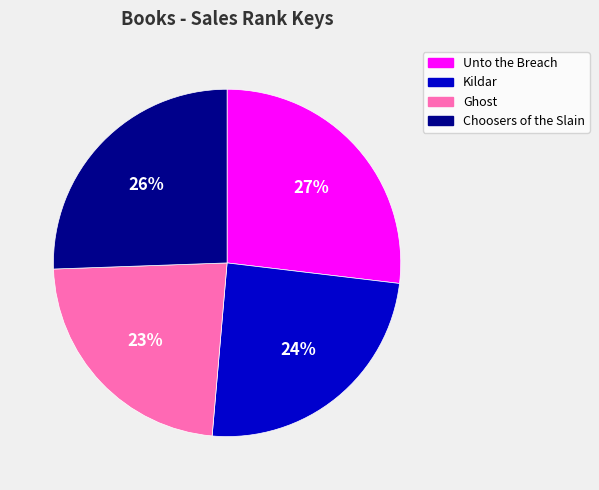

To the nearest percent, what percentage of the pie is Ghost?

23%